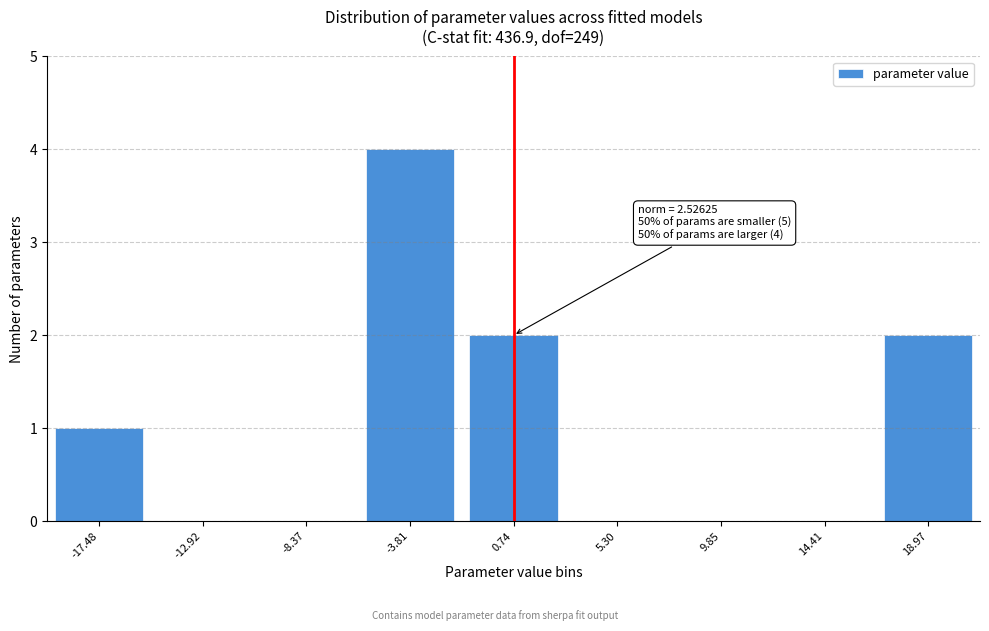

Reading left to right, extract all data points from this chart.

-17.48=1	-12.92=0	-8.37=0	-3.81=4	0.74=2	5.30=0	9.85=0	14.41=0	18.97=2